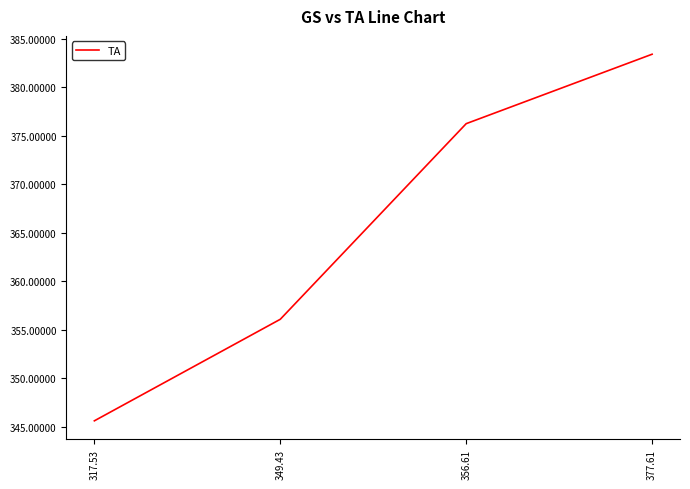

At which category does the chart reach its minimum across all series?

317.53